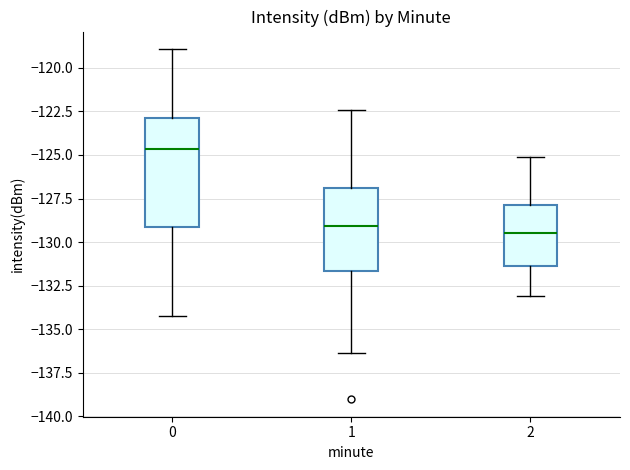

Reading left to right, read every box against the y-axis: the position of its median line, the range the box covers, and the ends of its whiskers. The values are not printed on the chart, so give them approximately, as read against the axis.

0: median -124.5, box -129.0 to -123.0, whiskers -134.0 to -119.0
1: median -129.0, box -131.5 to -127.0, whiskers -136.5 to -122.5
2: median -129.5, box -131.5 to -128.0, whiskers -133.0 to -125.0